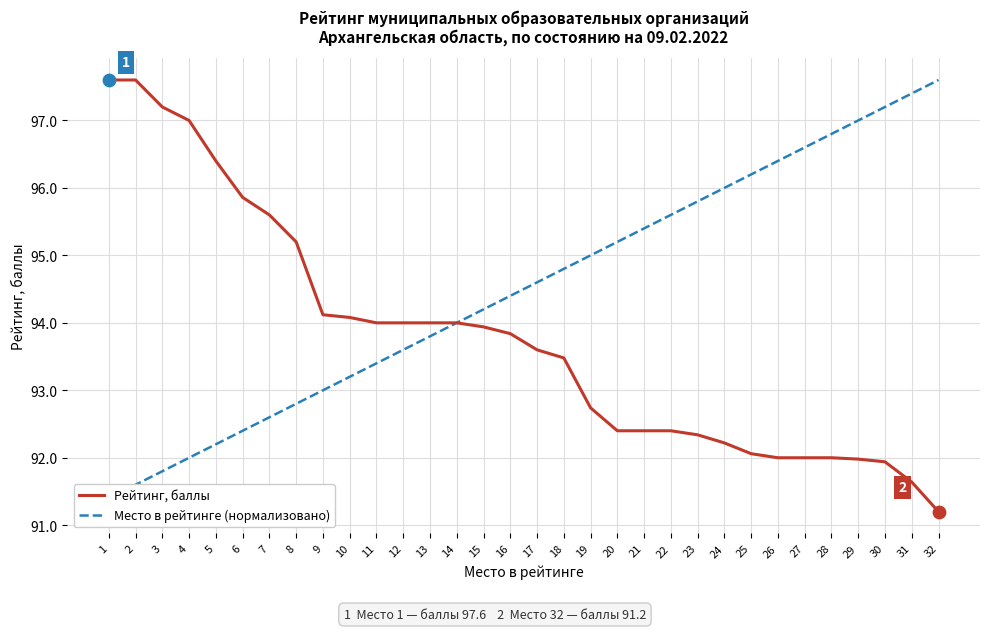

What are all the series names shown in the legend?

Рейтинг, баллы, Место в рейтинге (нормализовано)